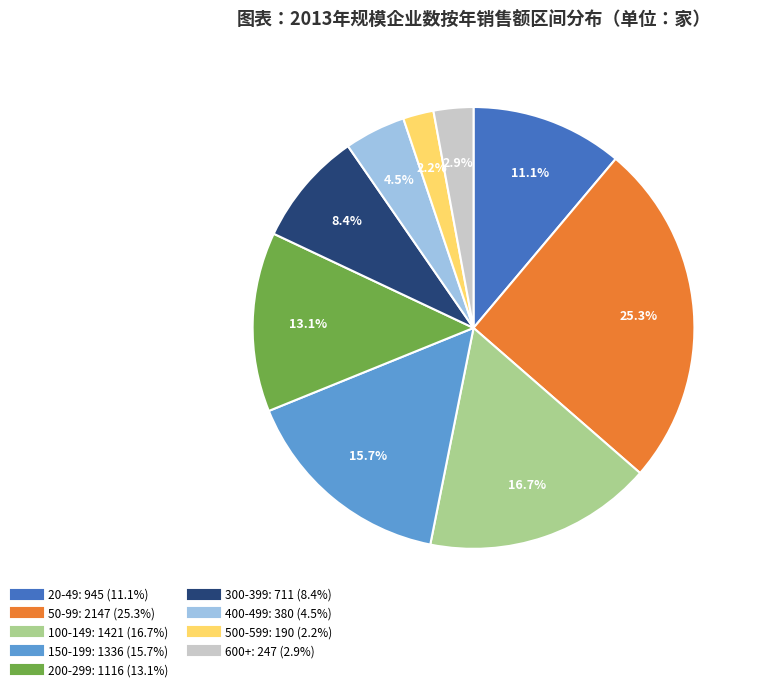

Is there a majority slice in this chart?

No